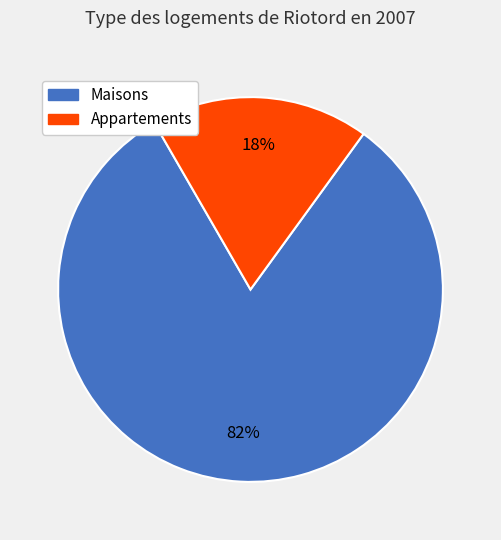

Is there any slice that represents more than half of the pie?

Yes